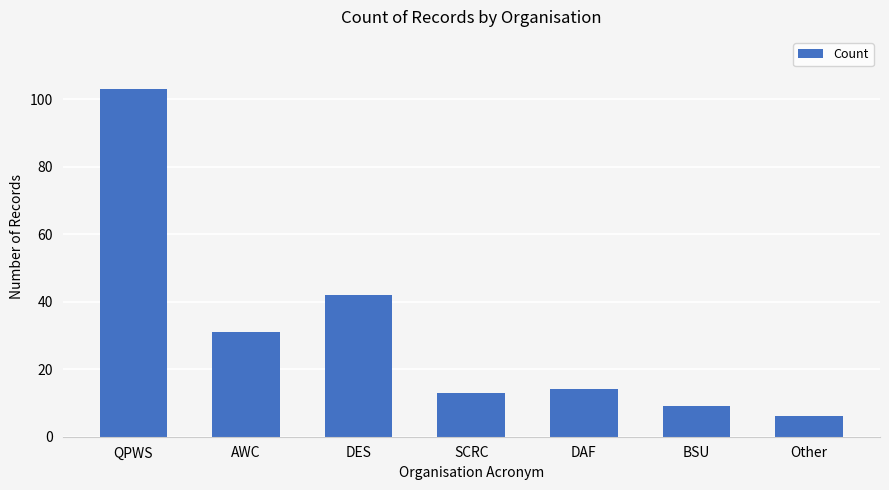

What is the label of the 1st bar from the right?

Other